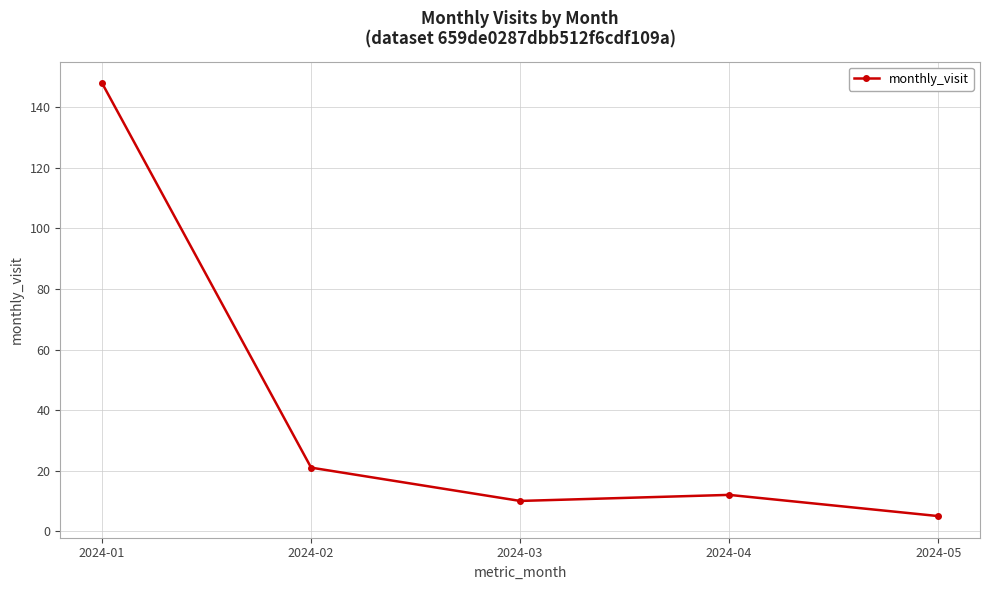

At which category does the data reach its first local valley?

2024-03